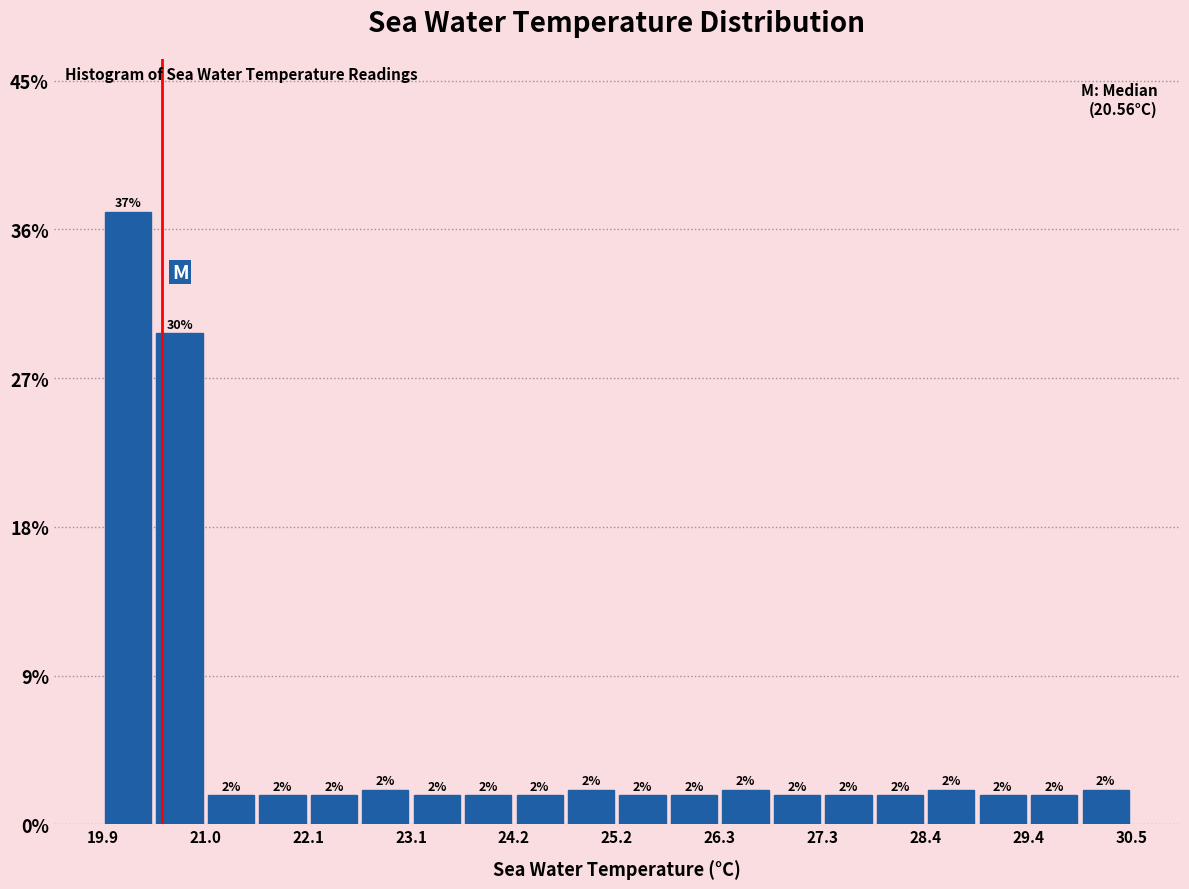

Around what value on the x-axis is the tallest bar? Give the approximate position of its centre, as read against the axis.

20.2